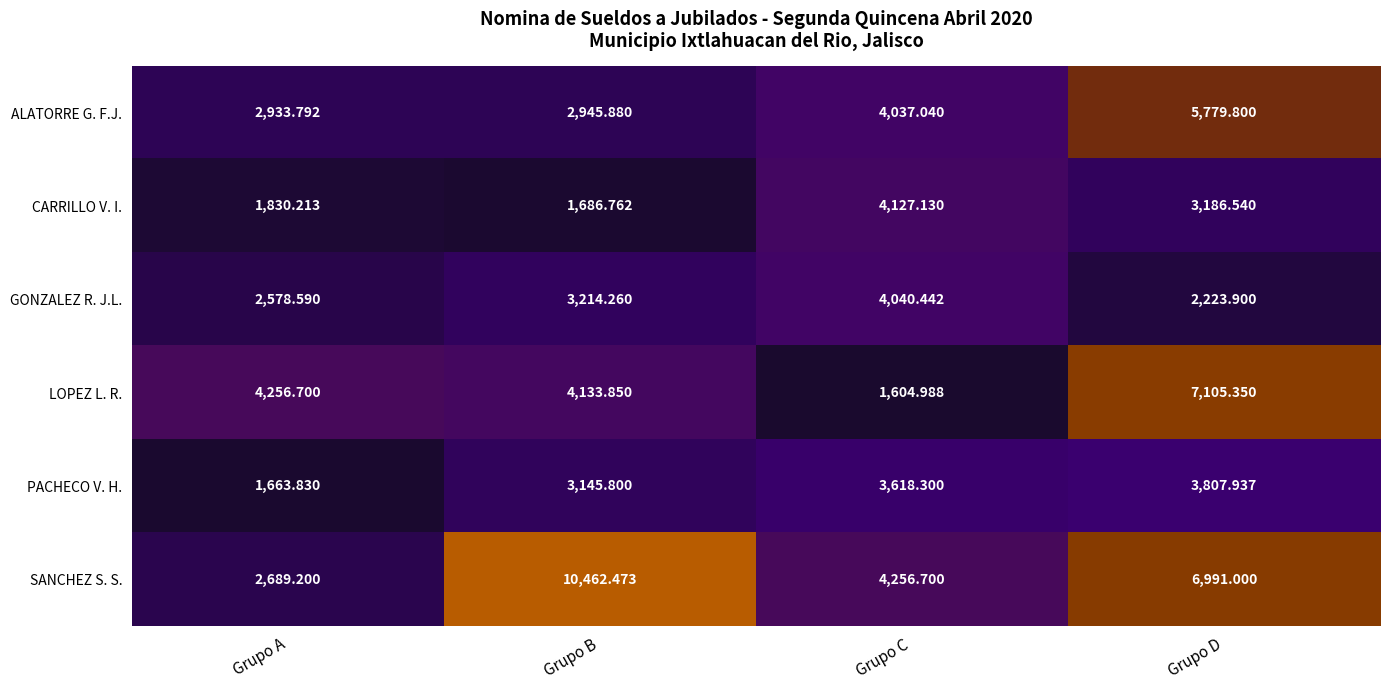

Rank the series at Grupo B from lowest to highest value.

CARRILLO V. I., ALATORRE G. F.J., PACHECO V. H., GONZALEZ R. J.L., LOPEZ L. R., SANCHEZ S. S.